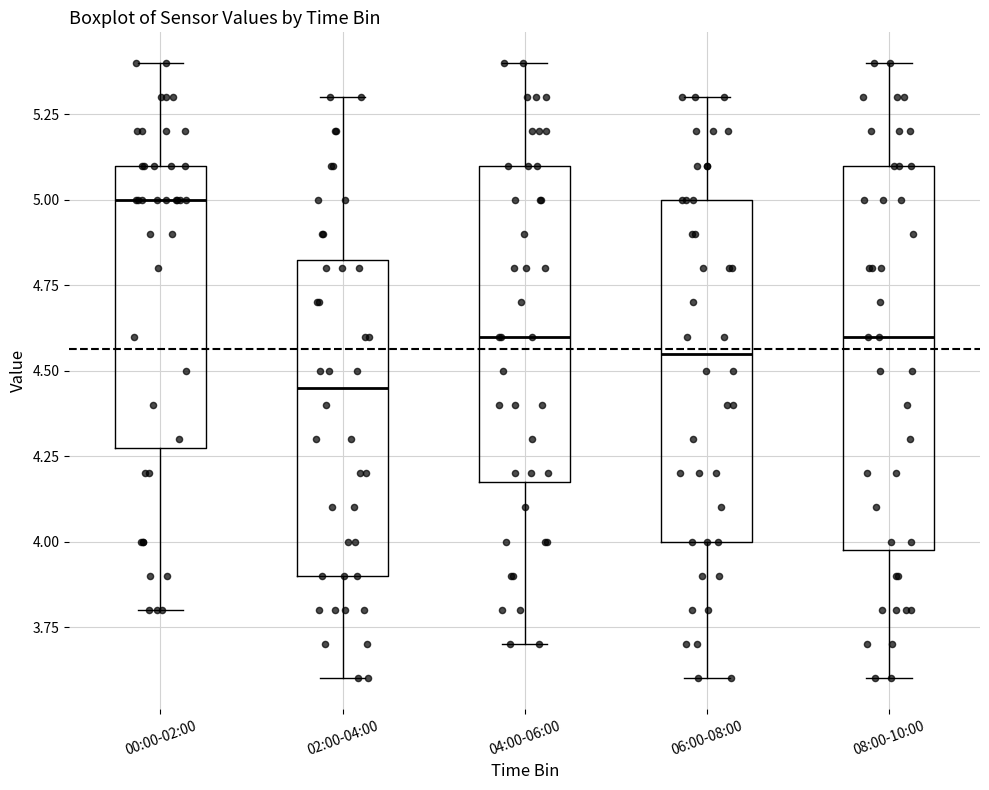

Reading left to right, read every box against the y-axis: the position of its median line, the range the box covers, and the ends of its whiskers. The values are not printed on the chart, so give them approximately, as read against the axis.

00:00-02:00: median 5.00, box 4.30 to 5.10, whiskers 3.80 to 5.40
02:00-04:00: median 4.45, box 3.90 to 4.85, whiskers 3.60 to 5.30
04:00-06:00: median 4.60, box 4.20 to 5.10, whiskers 3.70 to 5.40
06:00-08:00: median 4.55, box 4.00 to 5.00, whiskers 3.60 to 5.30
08:00-10:00: median 4.60, box 4.00 to 5.10, whiskers 3.60 to 5.40